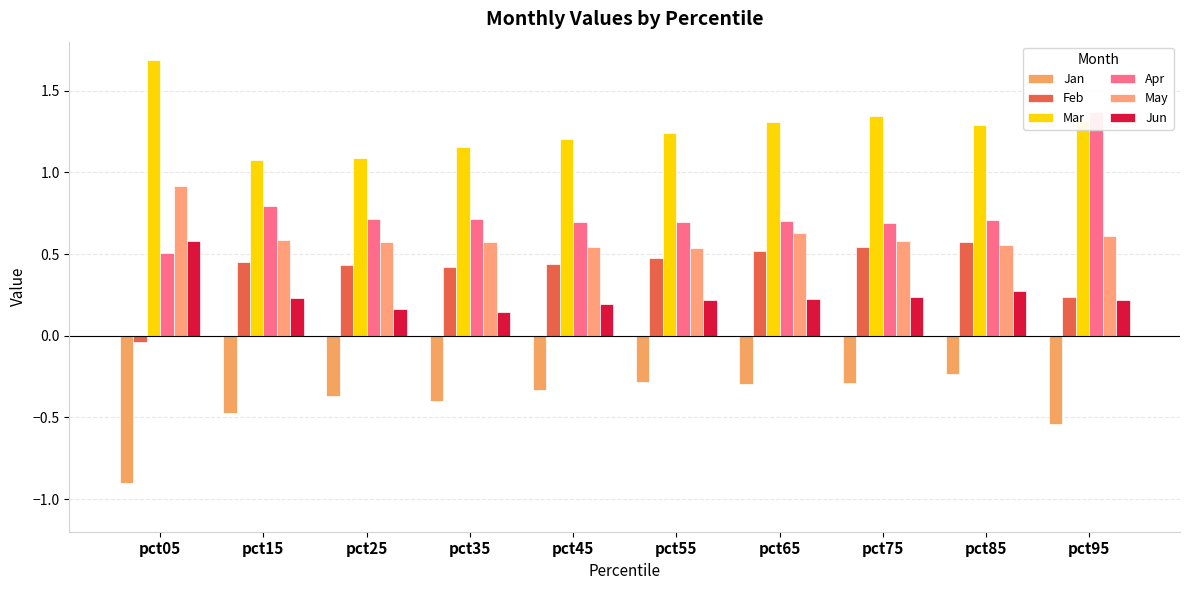

How many bars are there in each group?

6